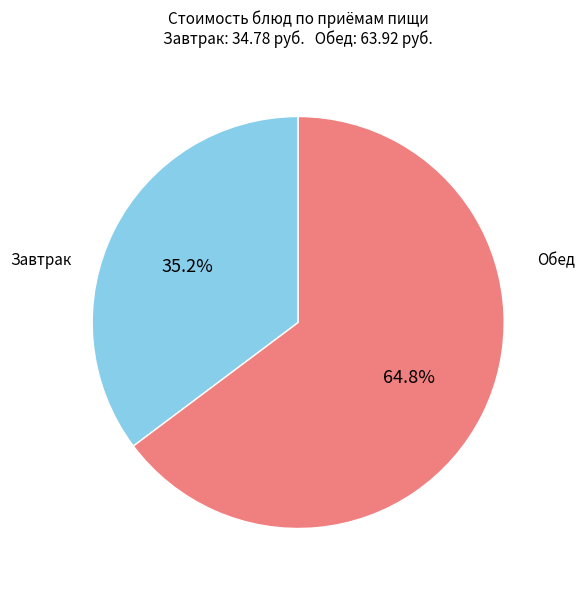

Does any single category account for the majority?

Yes